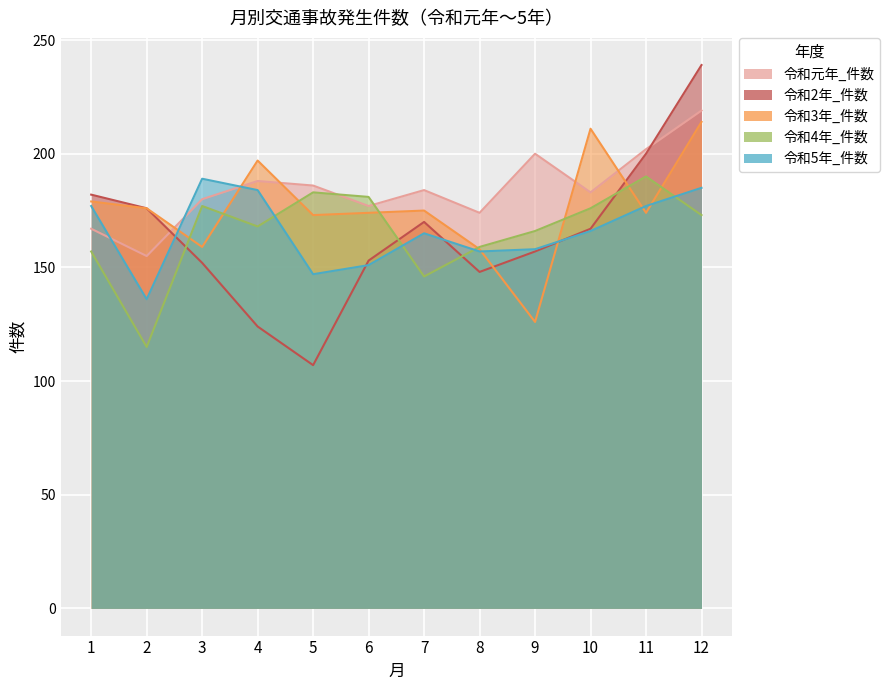

What is the total value across all series at 10?

903